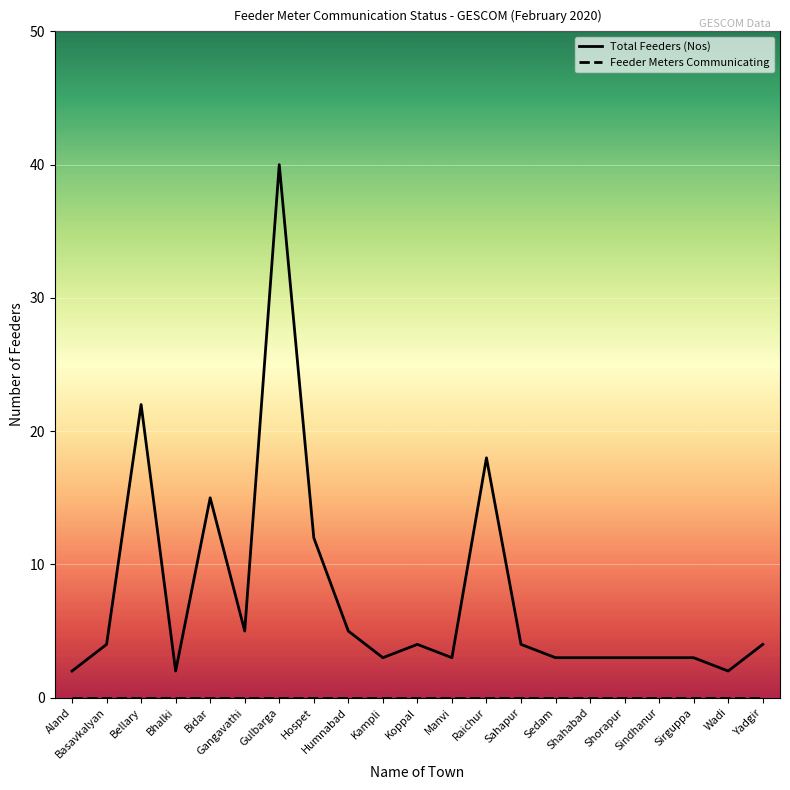

Which category has the highest value in the Total Feeders (Nos) series?

Gulbarga